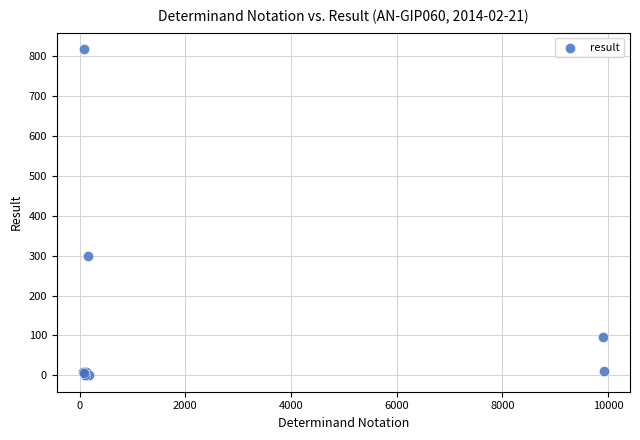

What Y value in the scatter plot is closest to 409?

298.0